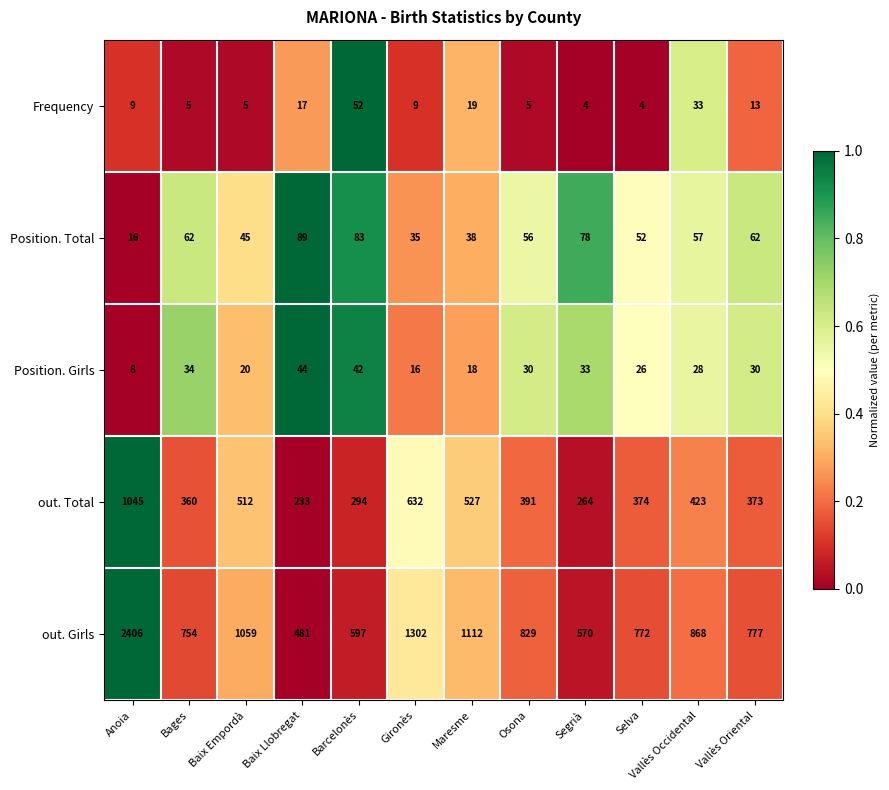

What is the difference between the out. Total values at Vallès Oriental and Baix Llobregat?

140